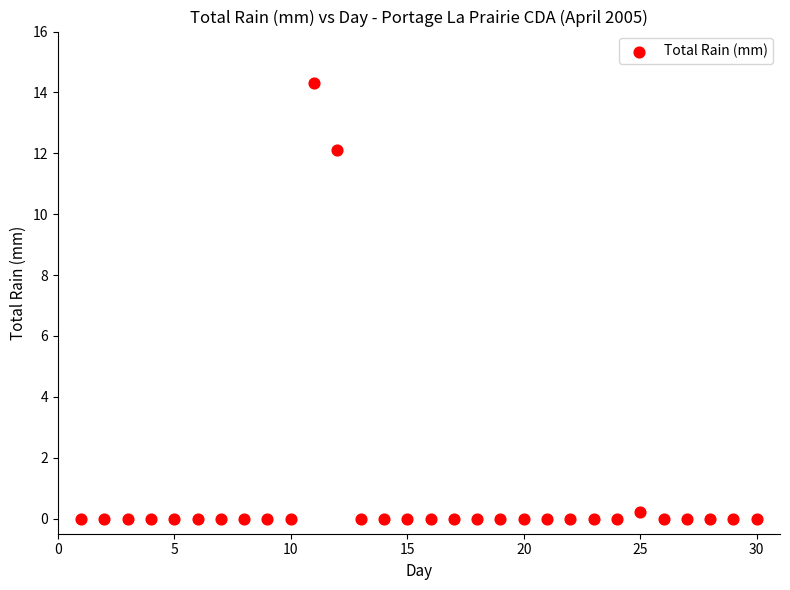

What Y value in the scatter plot is closest to 7?

12.1